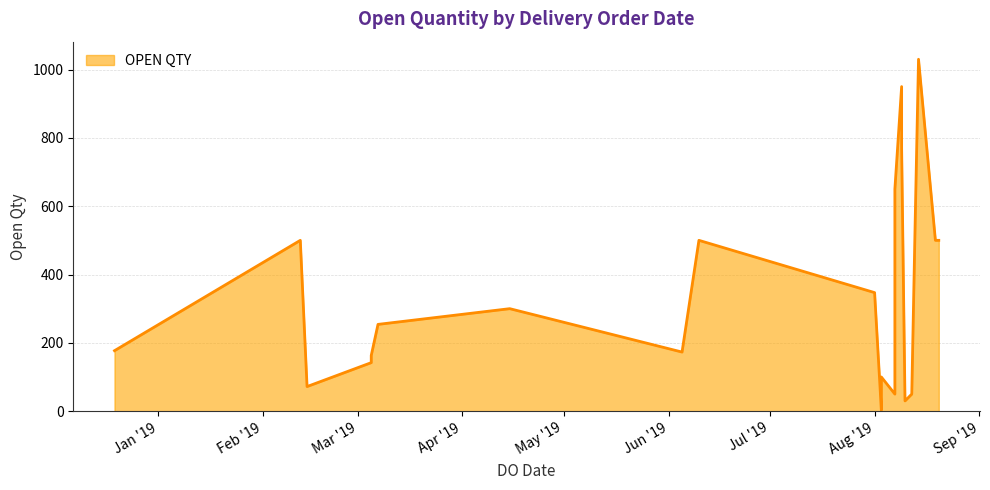

Is it true that the value at 05/03/2019 is 163?

True